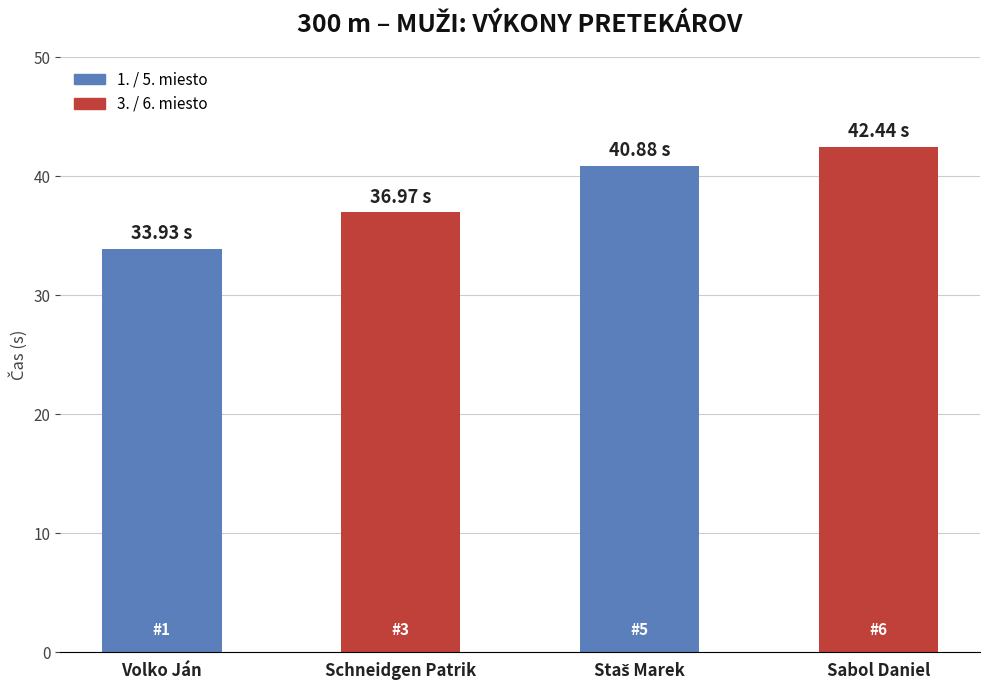

The value at Sabol Daniel is 72.6. True or false?

False